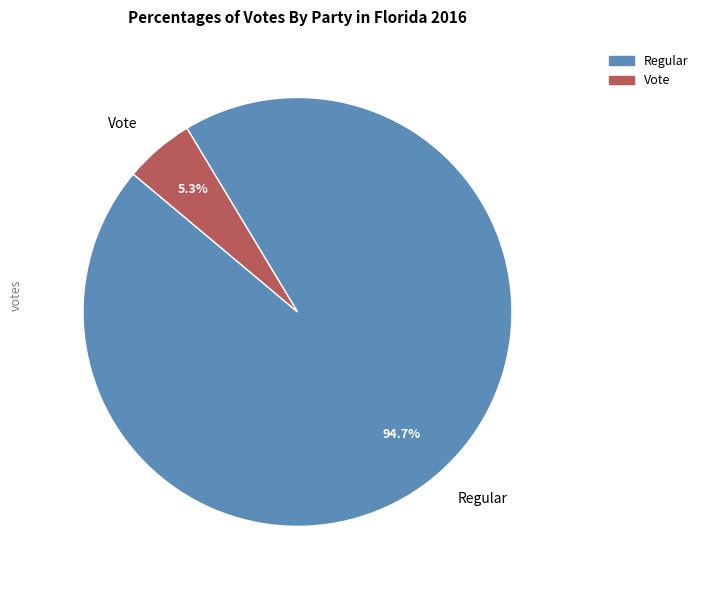

What is the smallest slice in the pie chart?

Vote